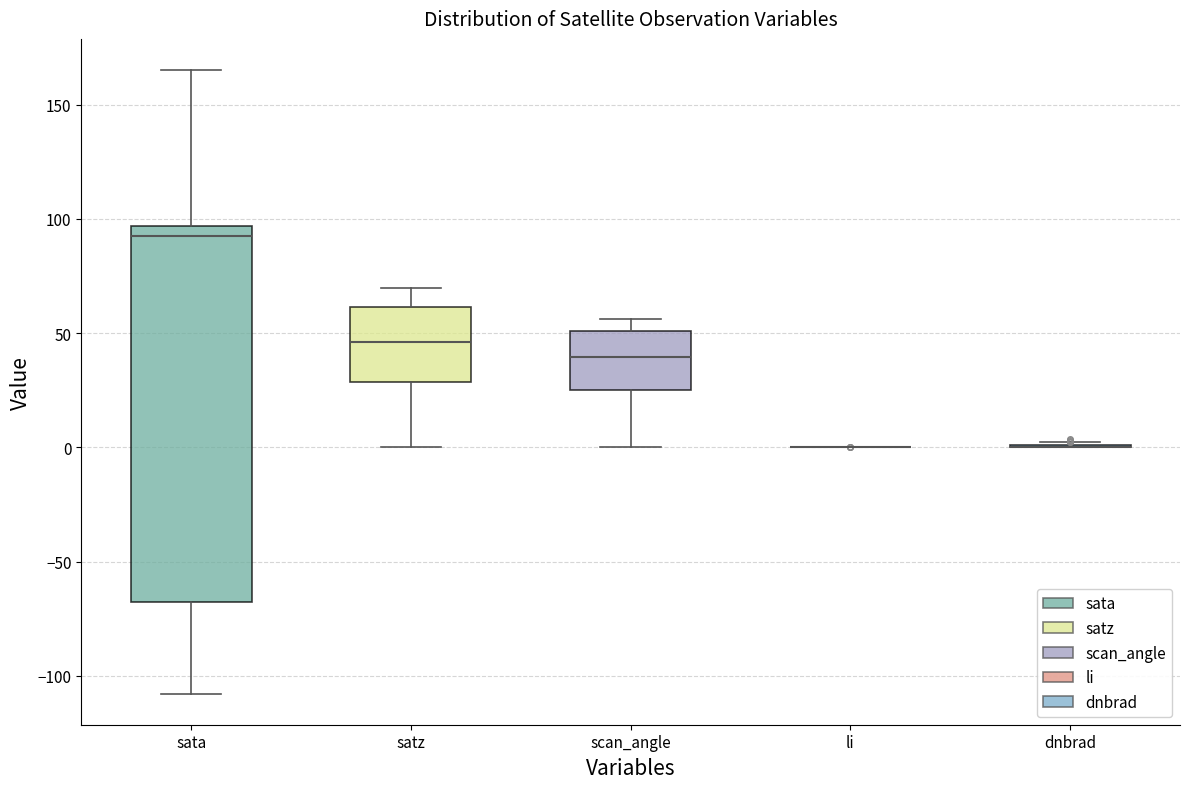

Which box is the tallest, from its lower edge to its upper edge?

sata